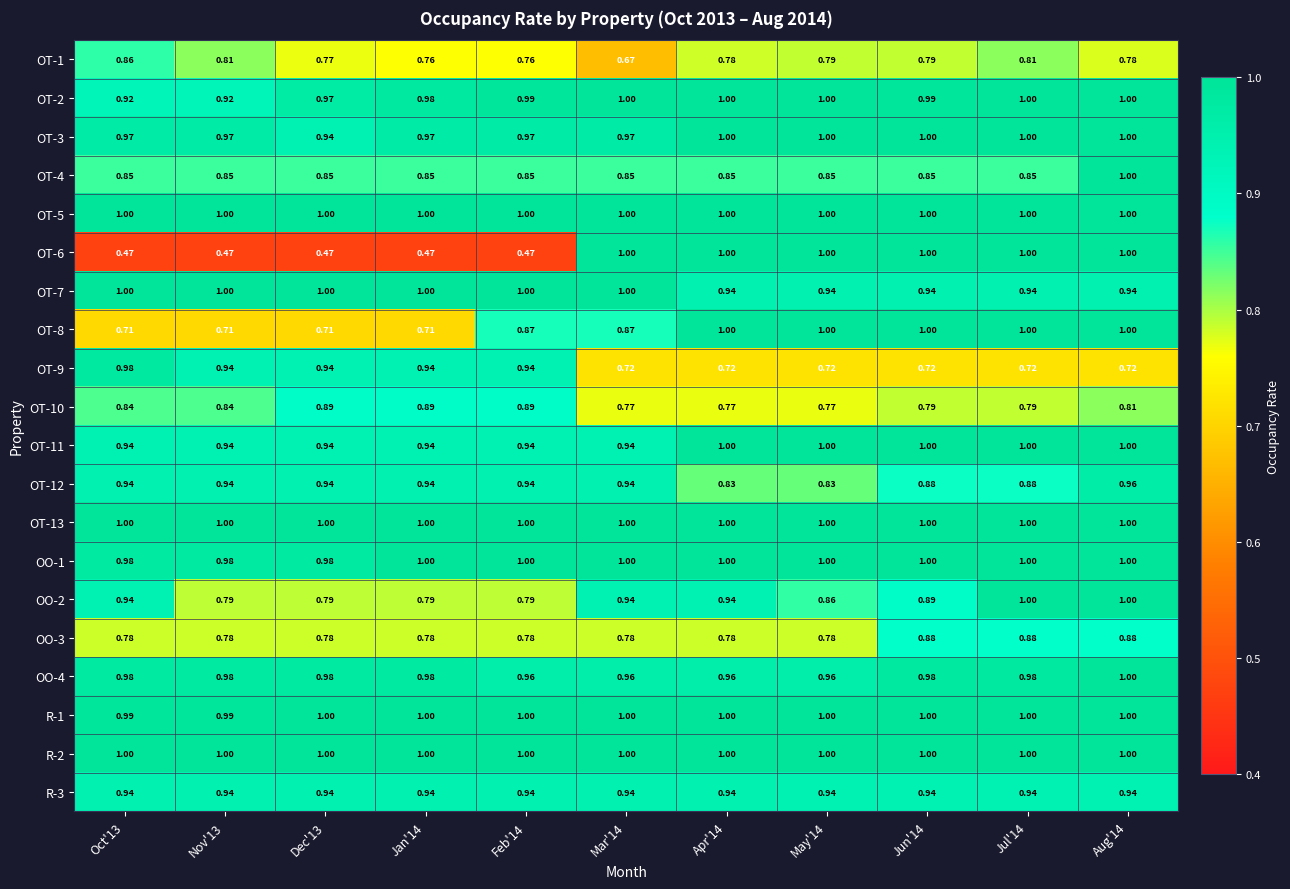

What is the difference between the highest and lowest values at Mar'14?

0.3